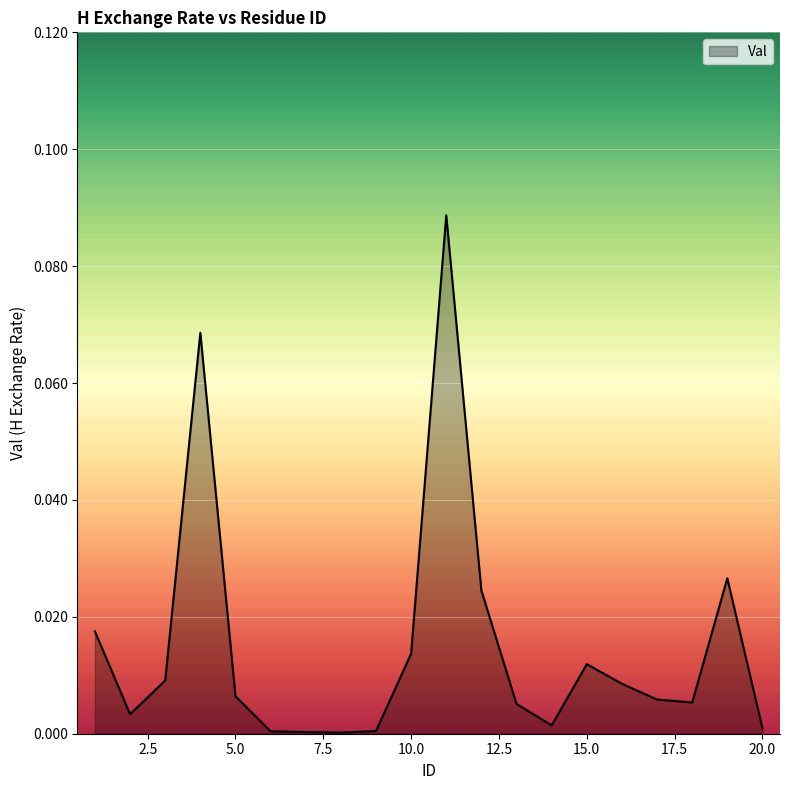

Is this an area chart (filled region under the line)?

Yes